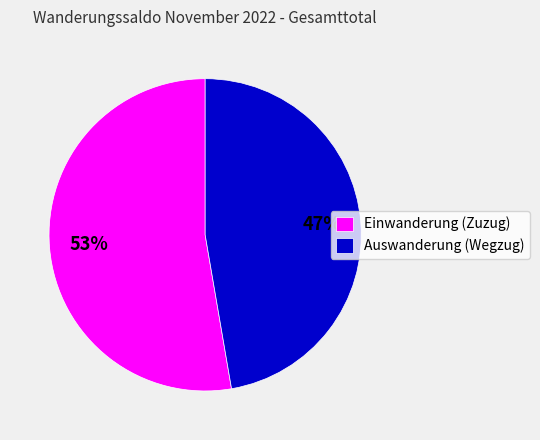

To the nearest percent, what is the average slice percentage?

50%